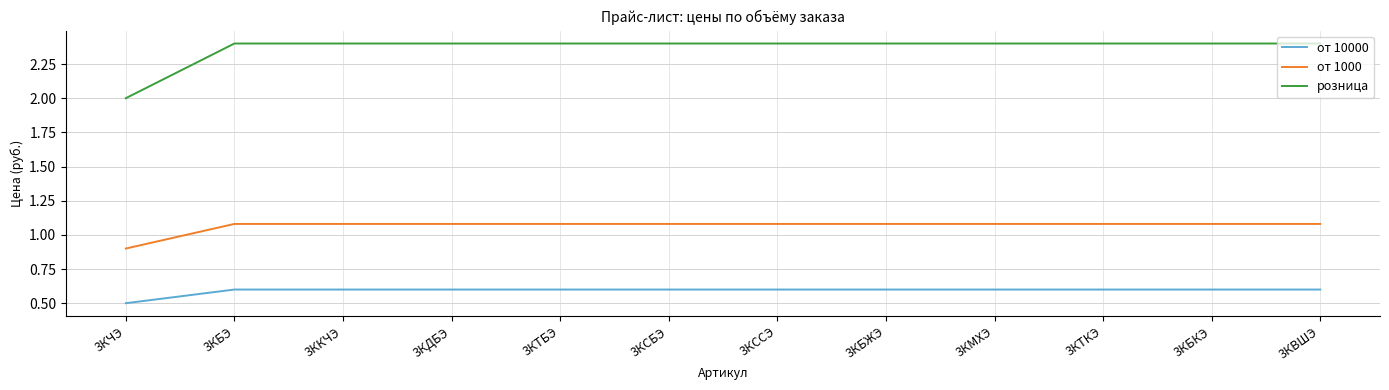

What is the difference between the second highest and minimum values in the от 1000 series?

0.2